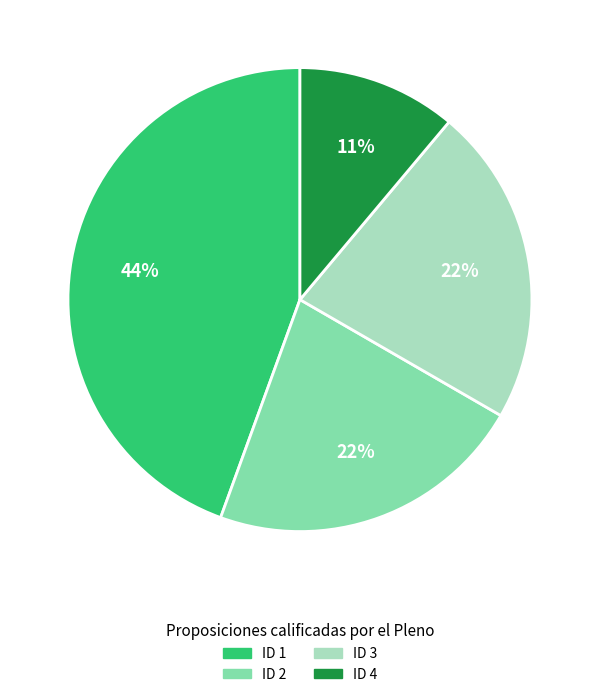

Which slice is the largest?

ID 1